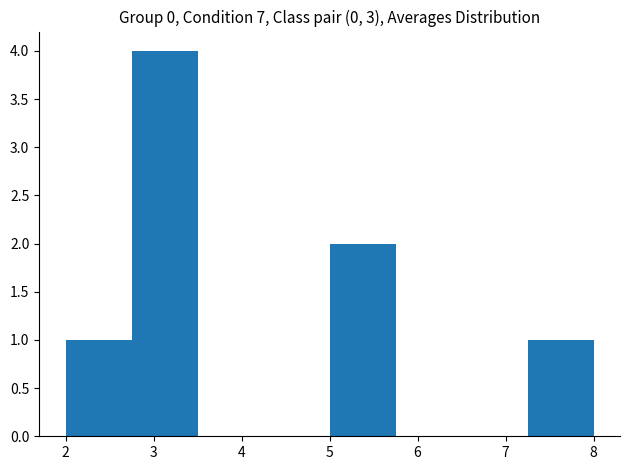

How tall is the bar that spans 7.25 to 8.00 on the x-axis? Neither the bar edges nor the heights are printed on the chart, so give them approximately, as read against the axes.

1